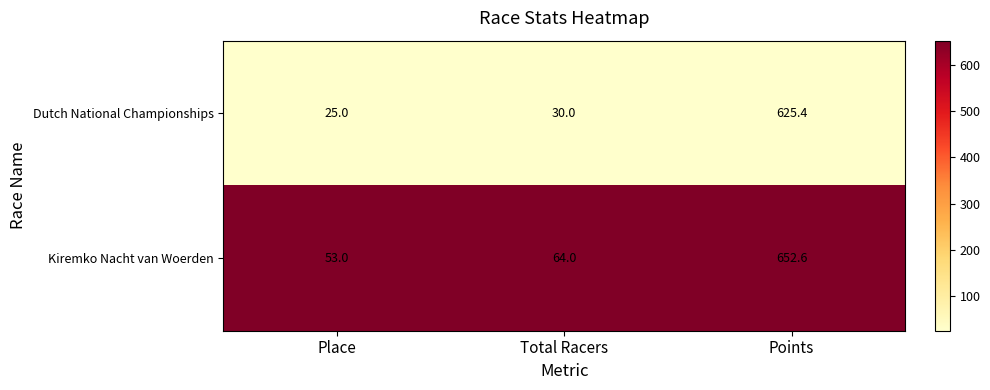

Is it true that Kiremko Nacht van Woerden equals 29.3 at Total Racers?

False